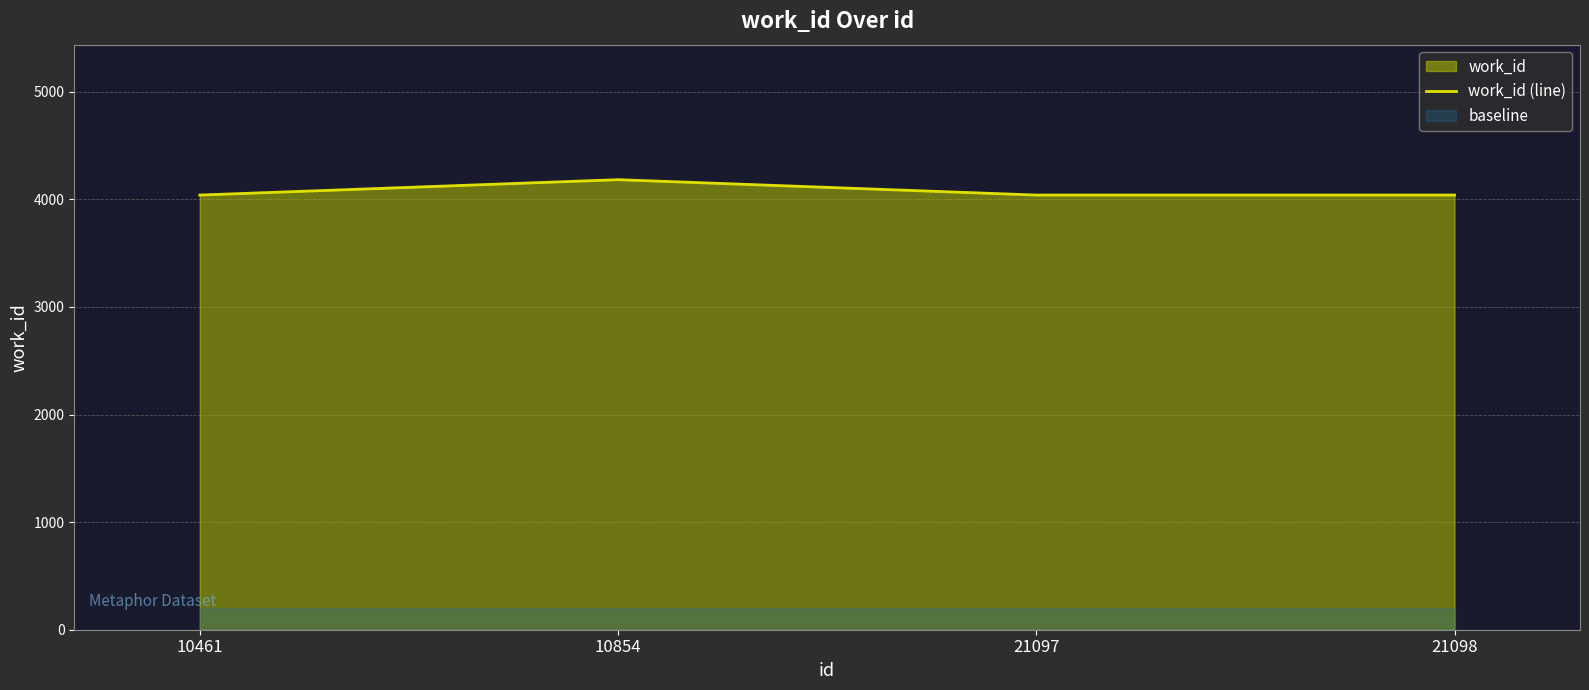

What is the average value?

4076